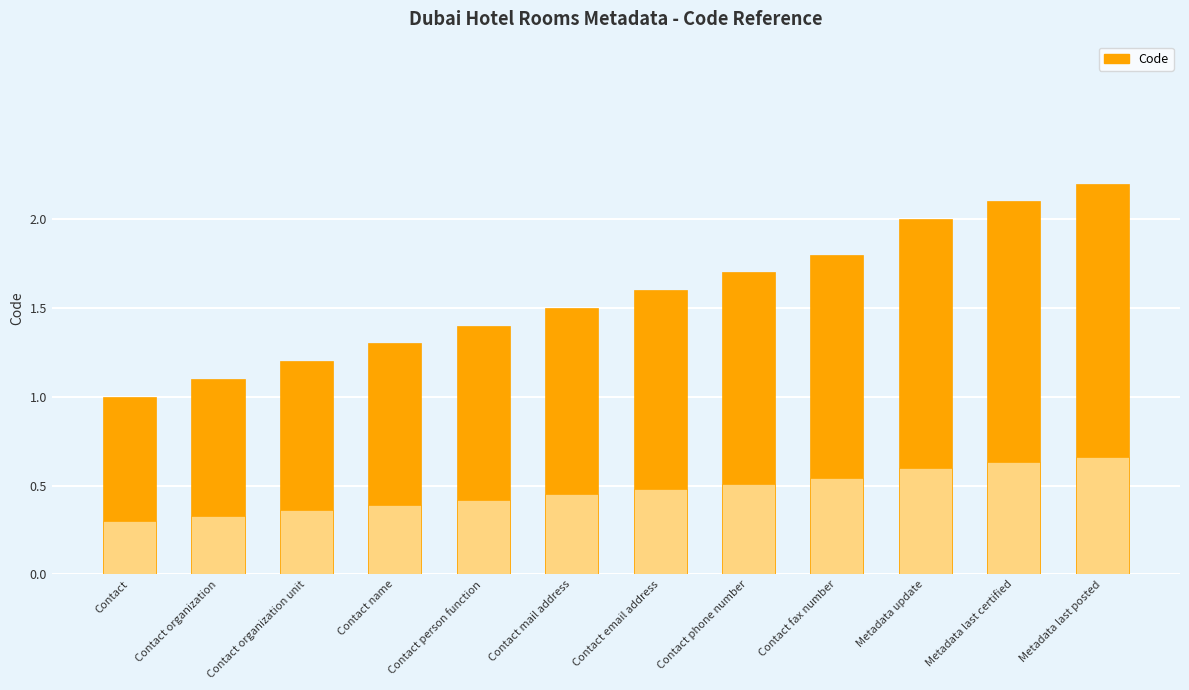

Rank the categories by value from lowest to highest.

Contact, Contact organization, Contact organization unit, Contact name, Contact person function, Contact mail address, Contact email address, Contact phone number, Contact fax number, Metadata update, Metadata last certified, Metadata last posted